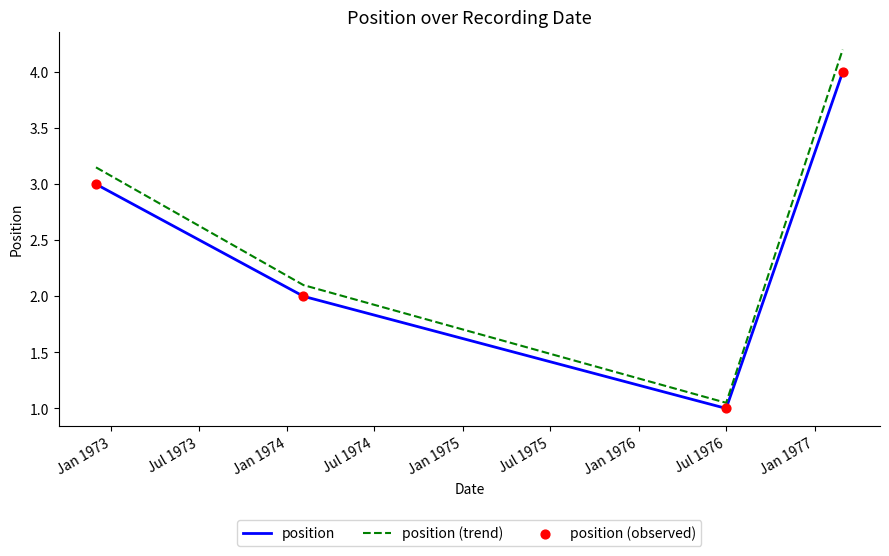

How many interior local valleys does the position (trend) series have?

1